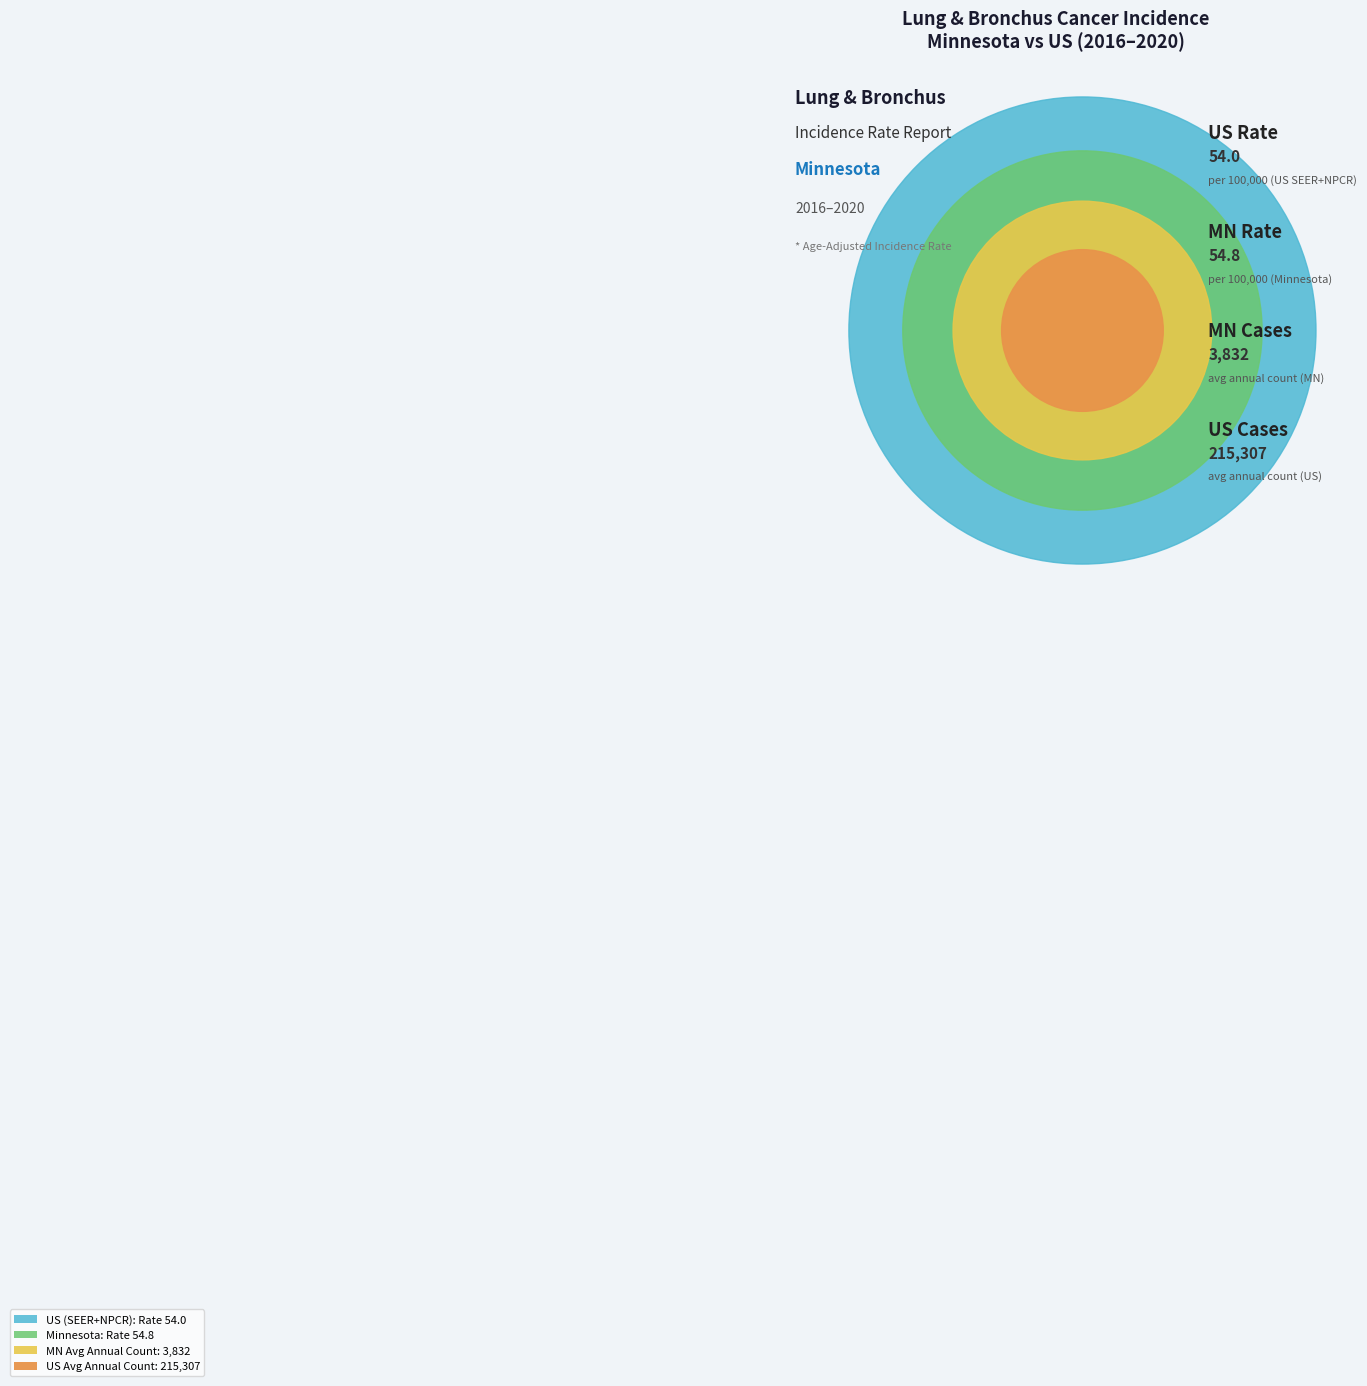

To the nearest percent, what percentage of the pie is Minnesota?

2%